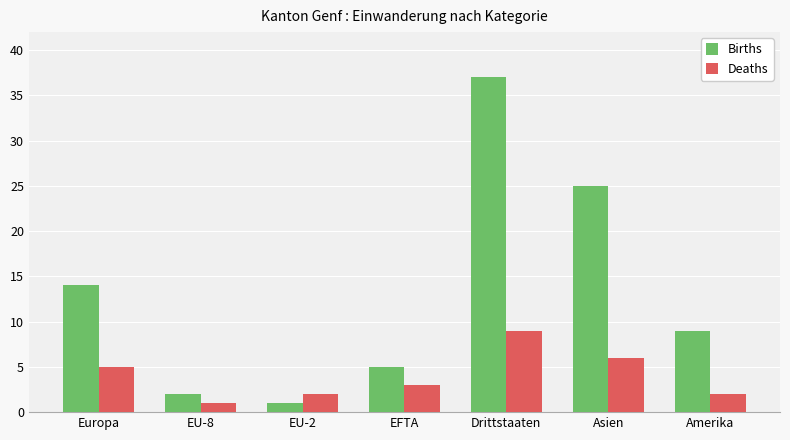

What is the label of the 3rd bar from the left?

EU-2